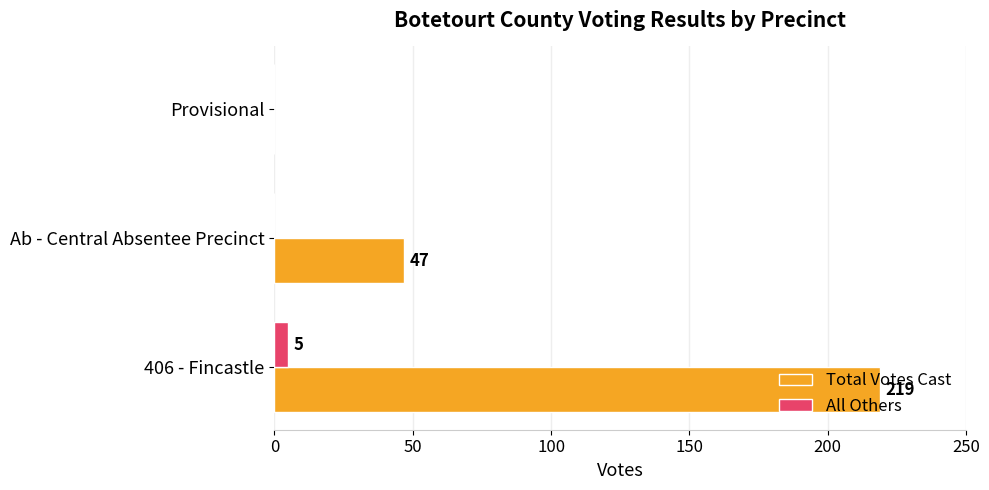

What is the greatest value displayed?

219